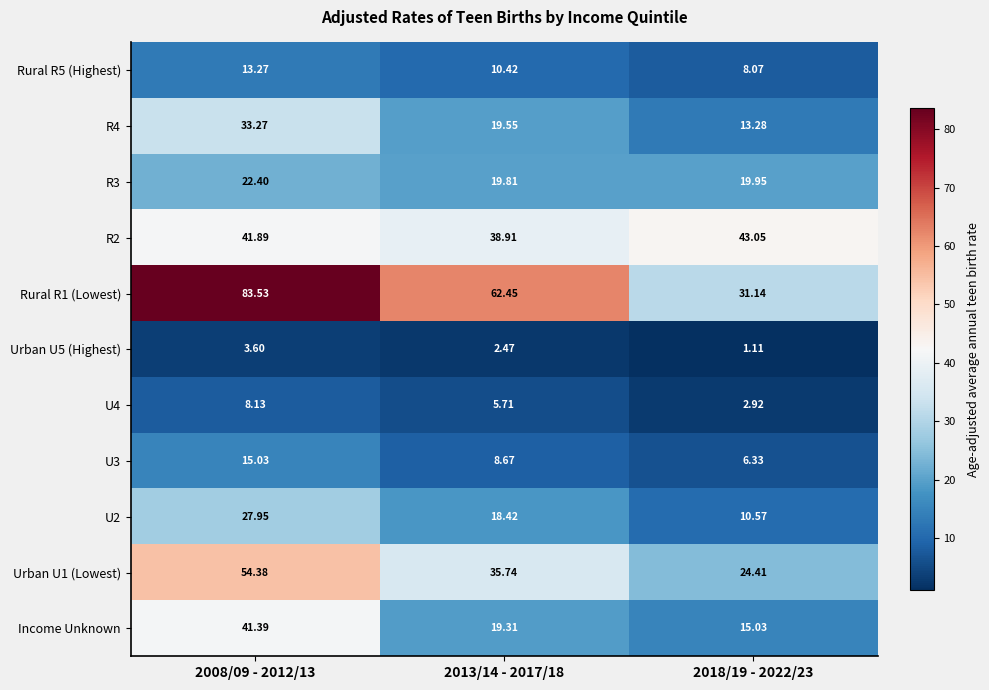

Is the value of U2 at 2008/09 - 2012/13 greater than the value of Income Unknown at 2008/09 - 2012/13?

No